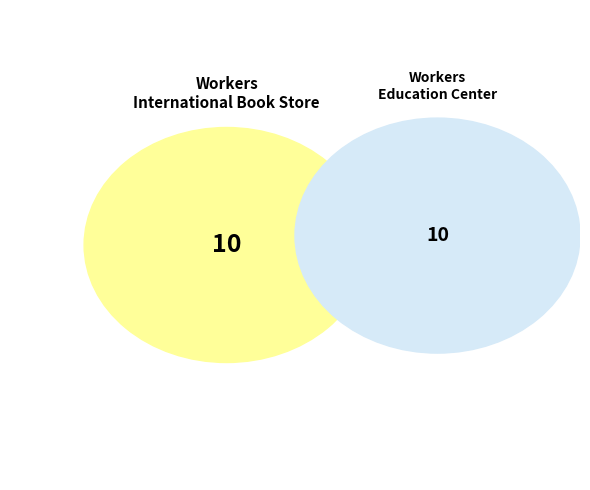

Is Workers Policy Project the majority of the pie?

No